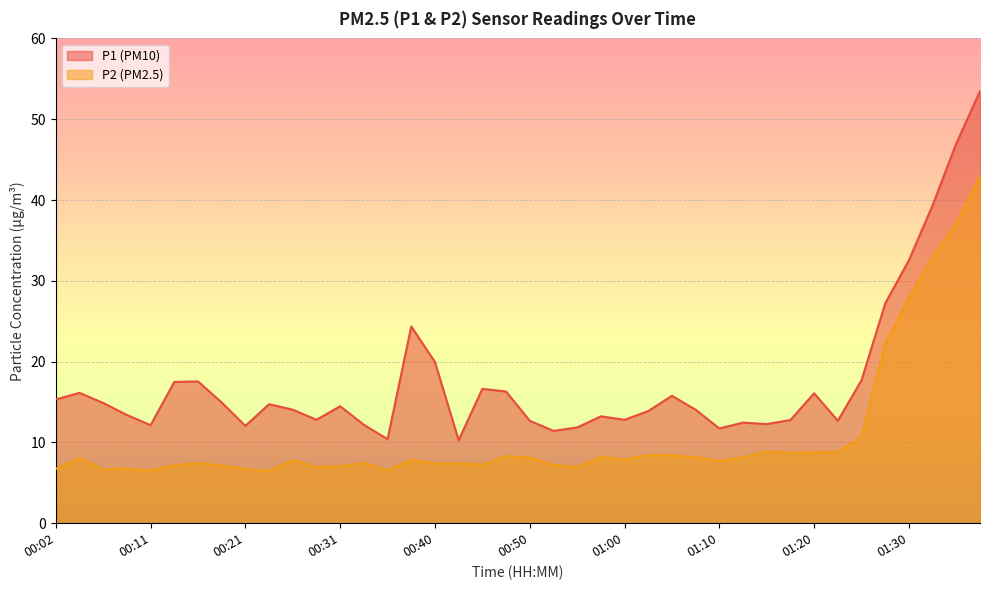

Which category has the lowest value in the P1 series?

00:43